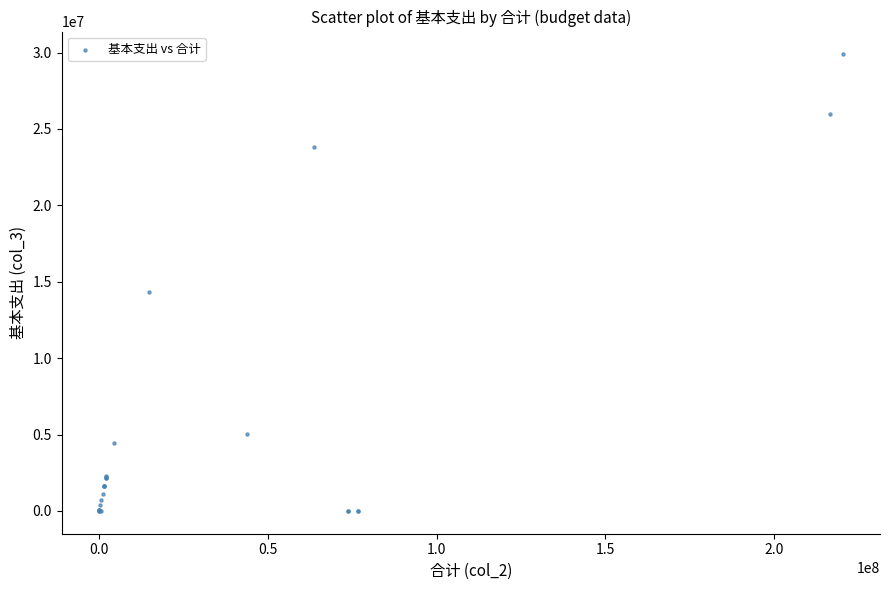

What Y value in the scatter plot is closest to 14940889?

14316426.4